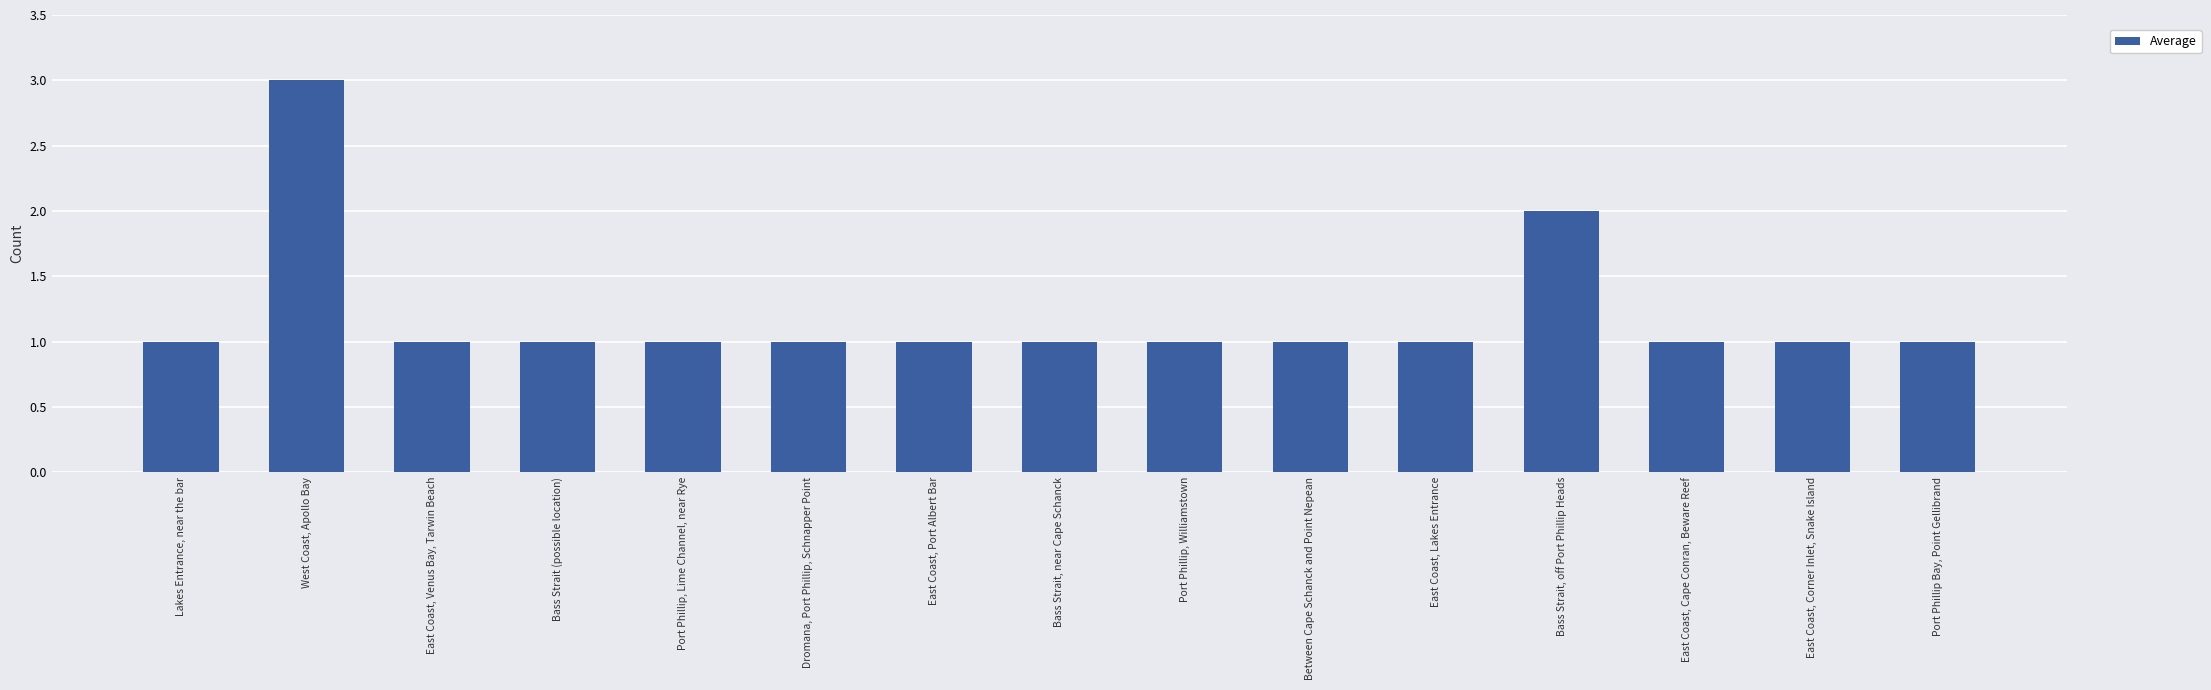

How many series are shown in this chart?

1